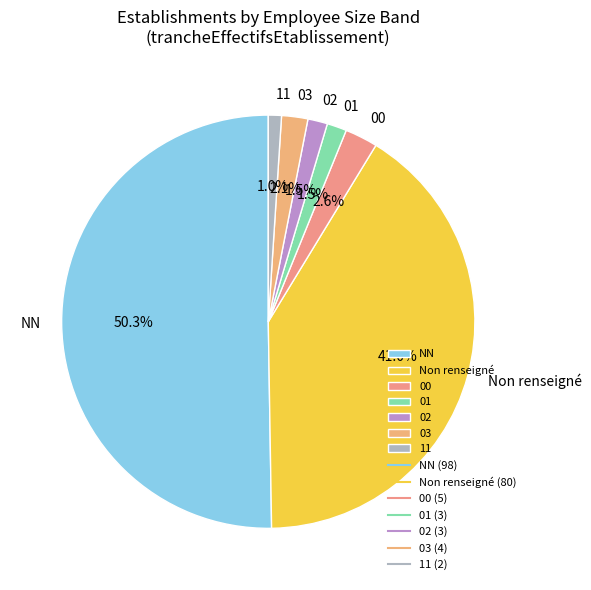

To the nearest percent, what portion does 03 represent?

2%